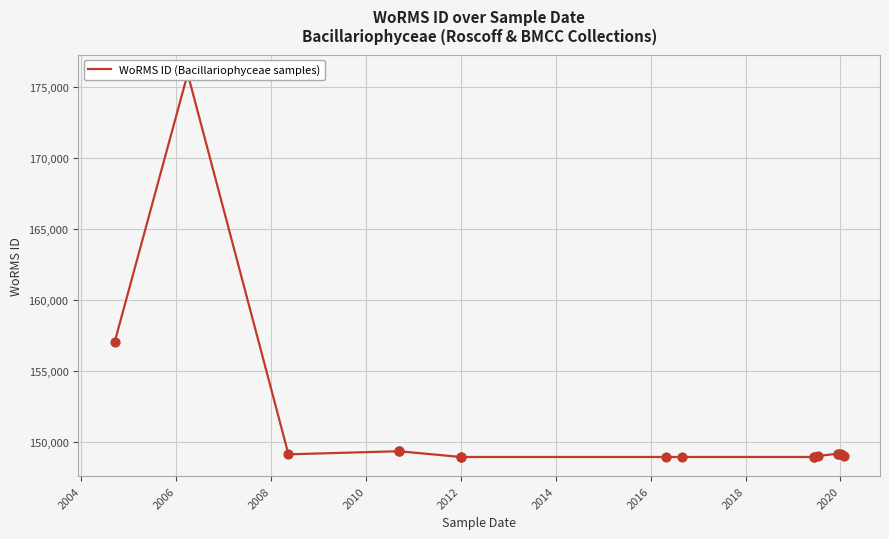

Between 2016 and 2020, which is larger?

2020